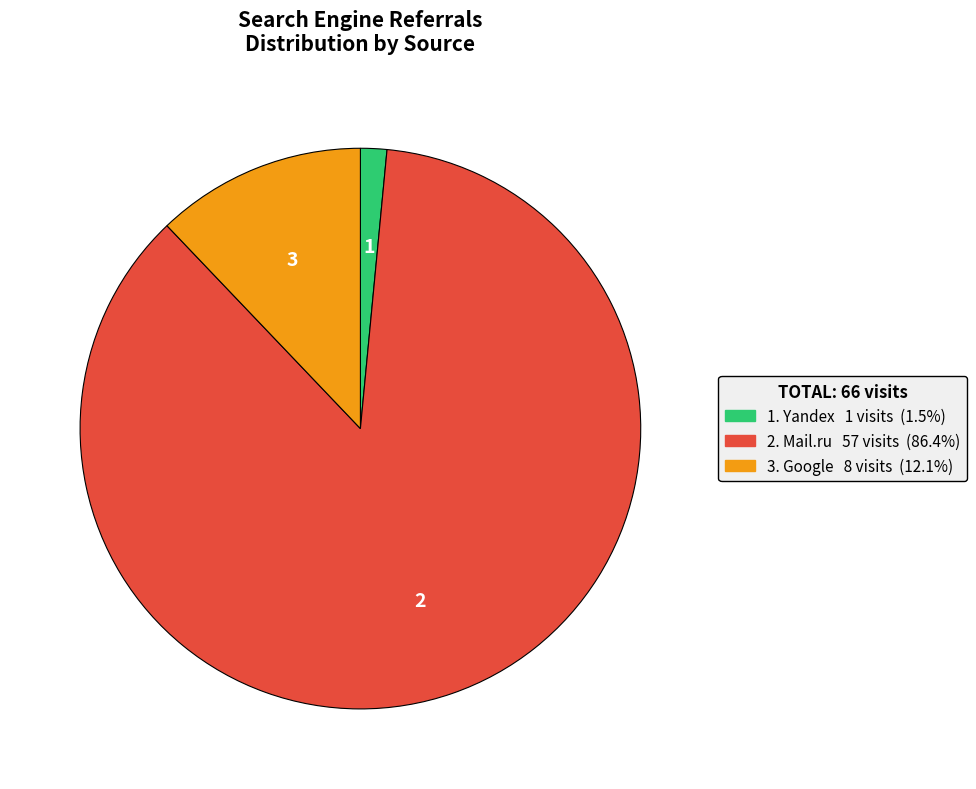

Is there any slice that represents more than half of the pie?

Yes